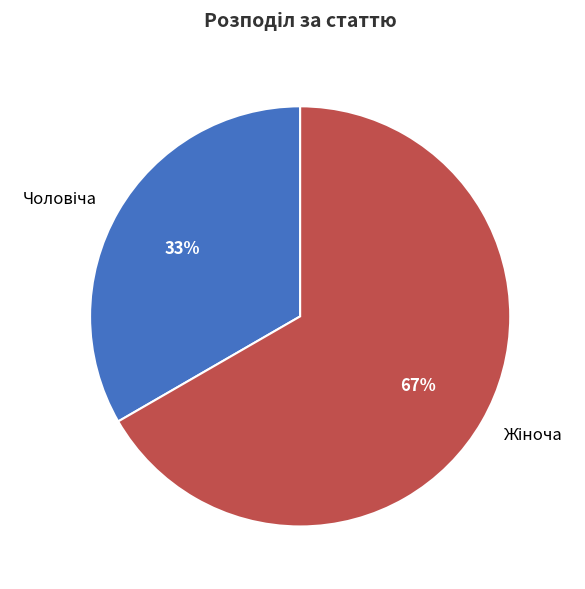

Count the number of slices in the pie.

2